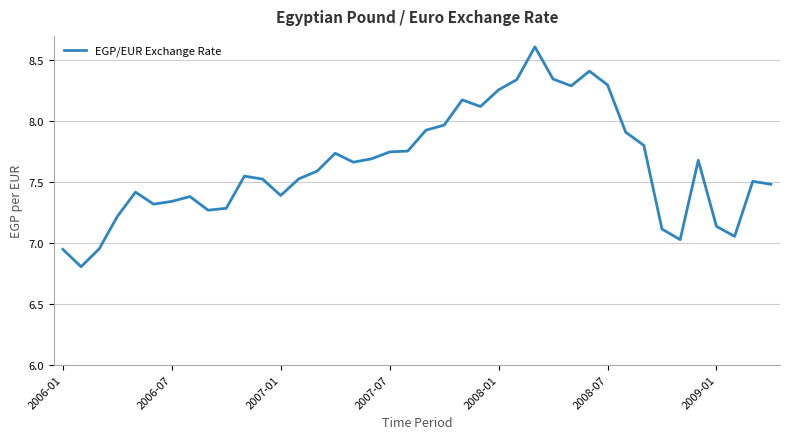

What is the greatest value displayed?

8.6